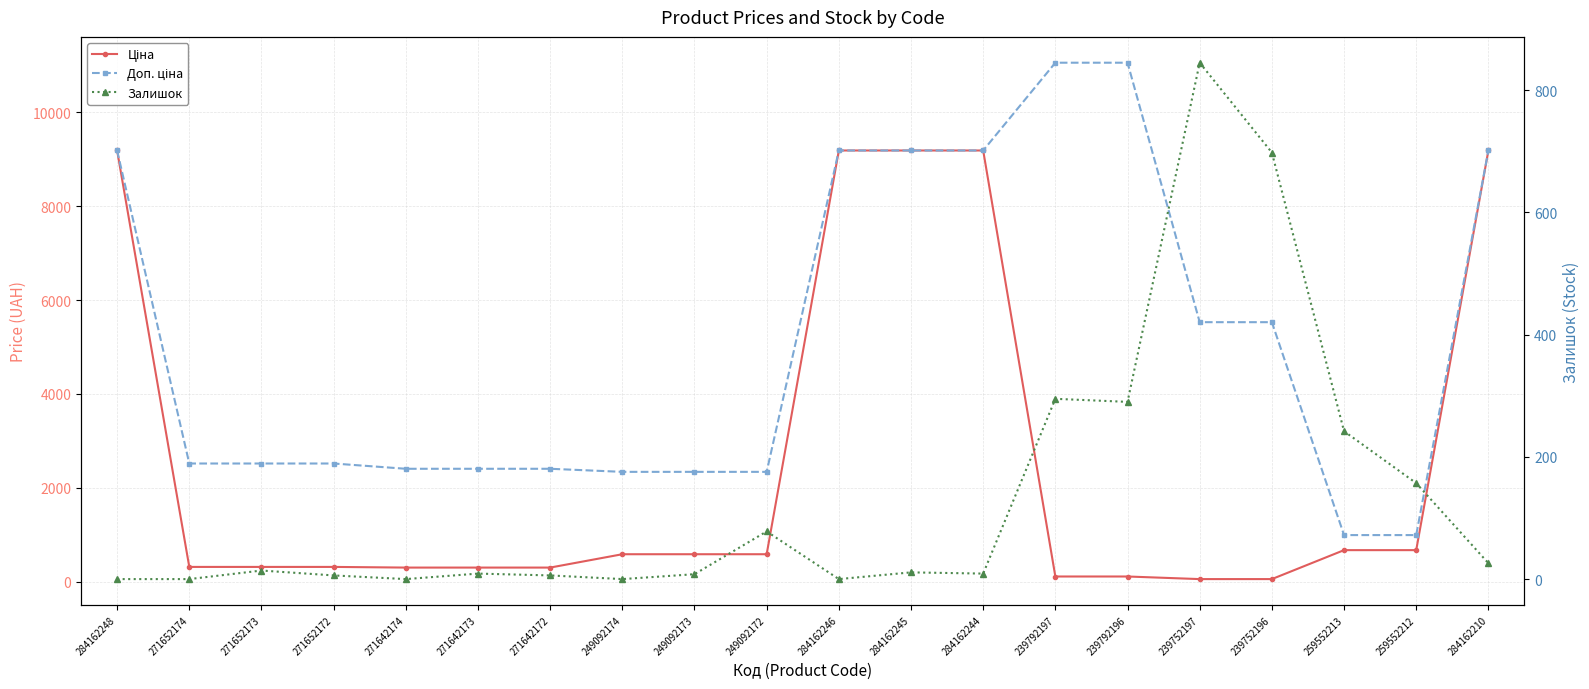

At 239792197, list the series in order from smallest to largest.

Ціна, Залишок, Доп. ціна